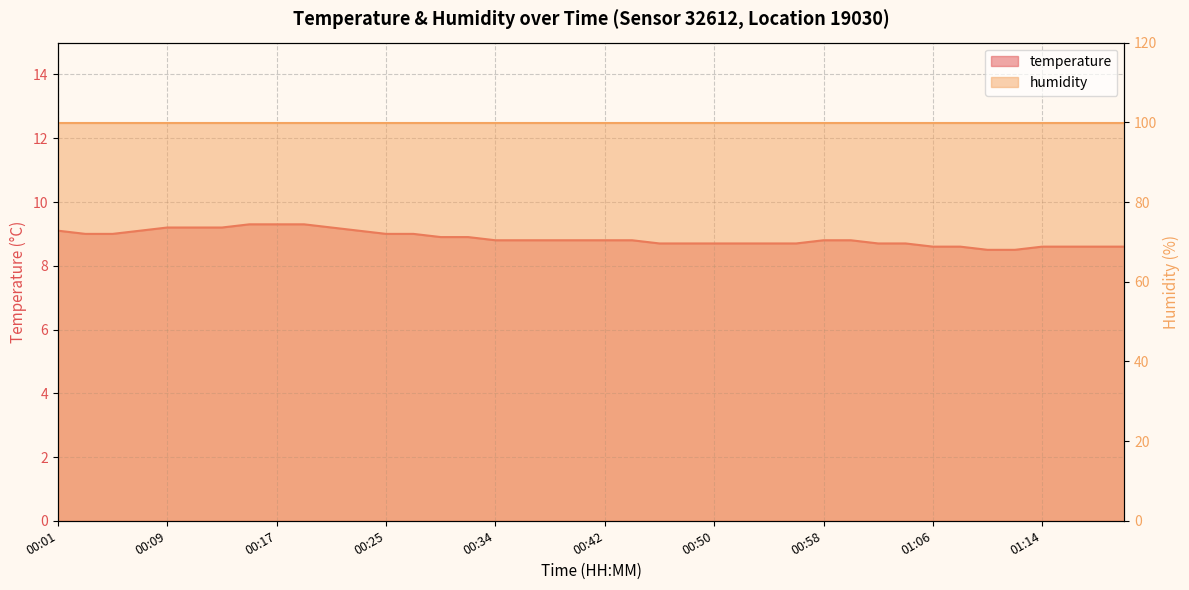

Which label corresponds to the largest value in the chart?

00:15